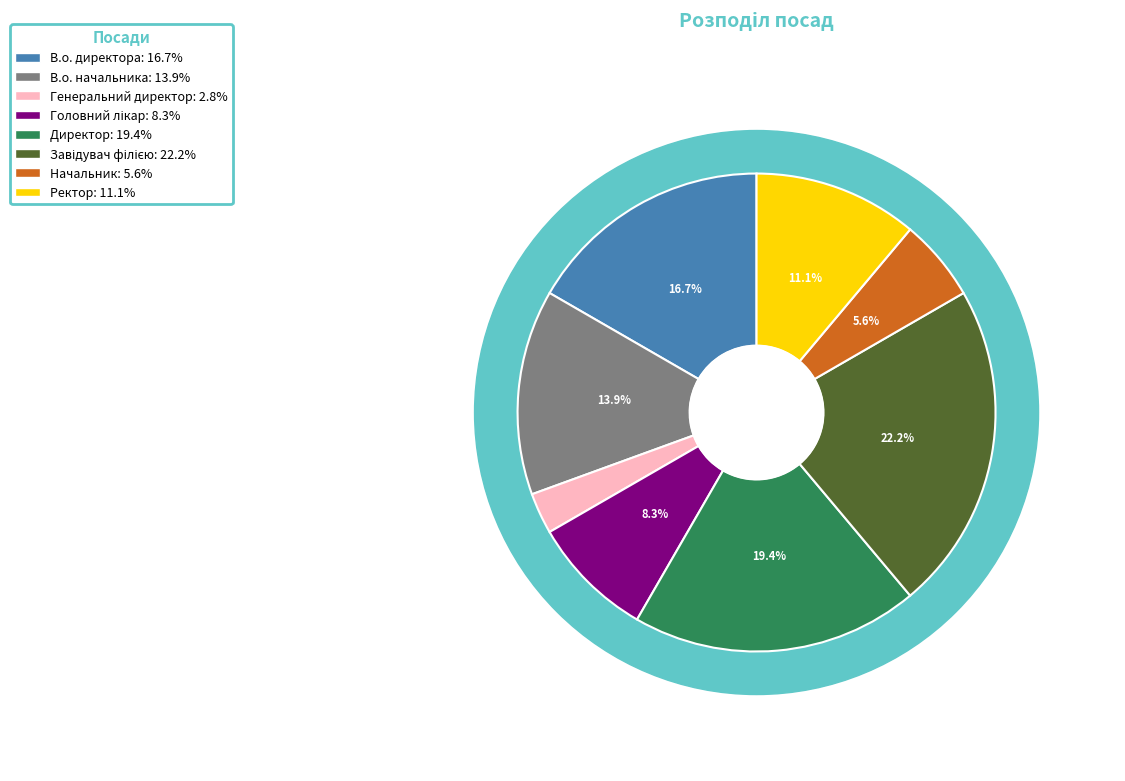

Do Головний лікар and В.о. директора together represent more than half of the pie?

No